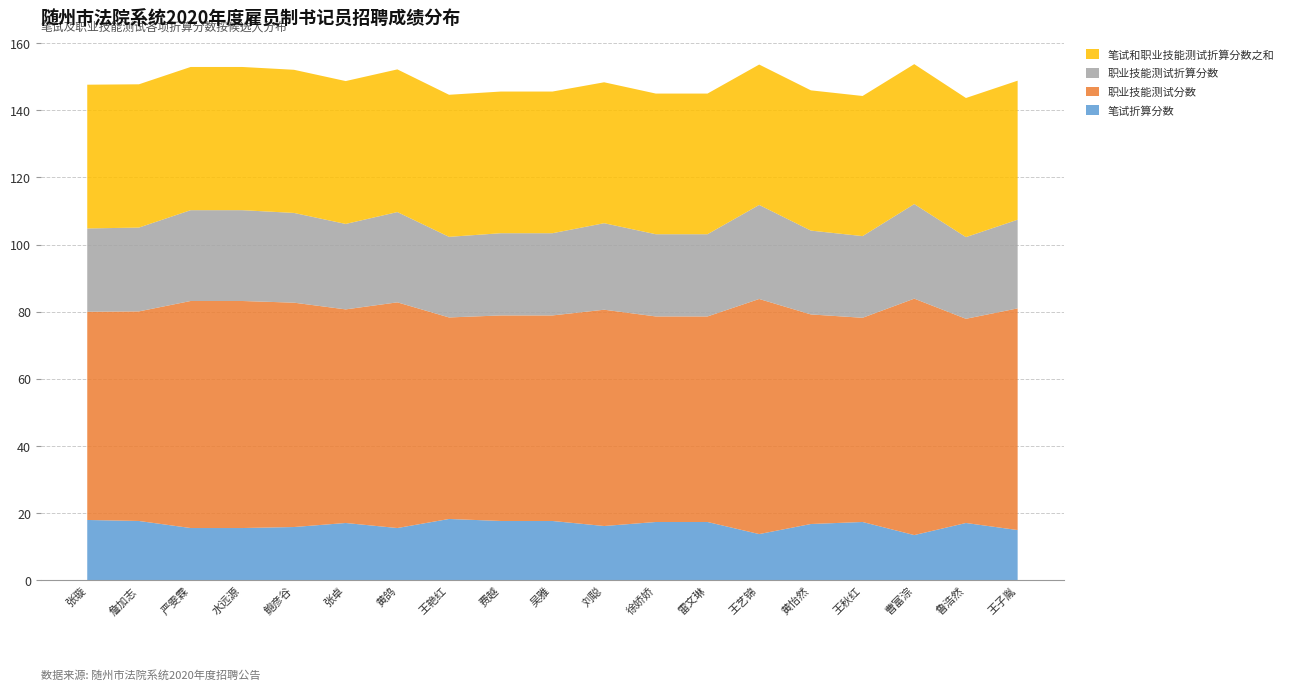

Reading left to right, extract all data points from this chart.

笔试折算分数: 18.0	17.7	15.6	15.6	15.9	17.1	15.6	18.3	17.7	17.7	16.2	17.4	17.4	13.8	16.8	17.4	13.5	17.1	15.0
职业技能测试分数: 62.0	62.4	67.6	67.6	66.8	63.6	67.2	60.0	61.2	61.2	64.4	61.2	61.2	70.0	62.4	60.8	70.4	60.8	66.0
职业技能测试折算分数: 24.8	25.0	27.0	27.0	26.7	25.4	26.9	24.0	24.5	24.5	25.8	24.5	24.5	28.0	25.0	24.3	28.2	24.3	26.4
笔试和职业技能测试折算分数之和: 42.8	42.7	42.6	42.6	42.6	42.5	42.5	42.3	42.2	42.2	42.0	41.9	41.9	41.8	41.8	41.7	41.7	41.4	41.4